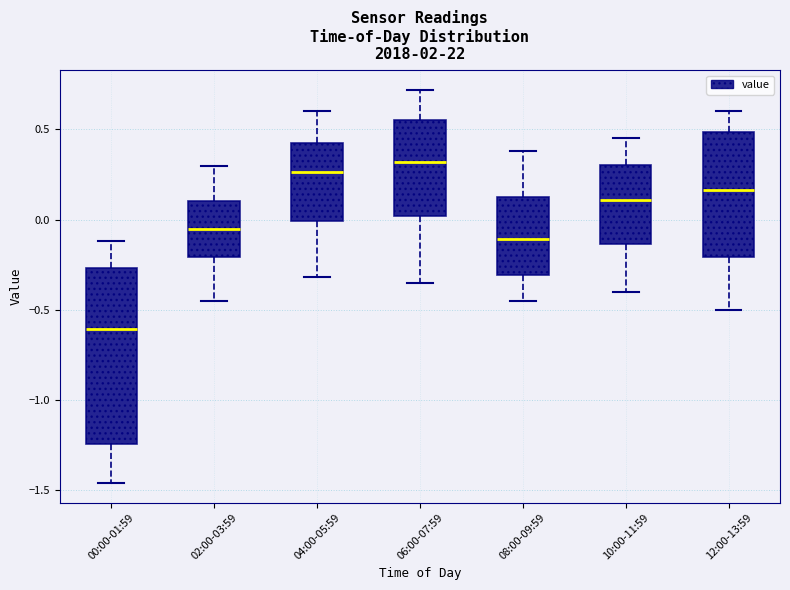

Comparing the boxes themselves (not the whiskers), which one is the tallest?

00:00-01:59